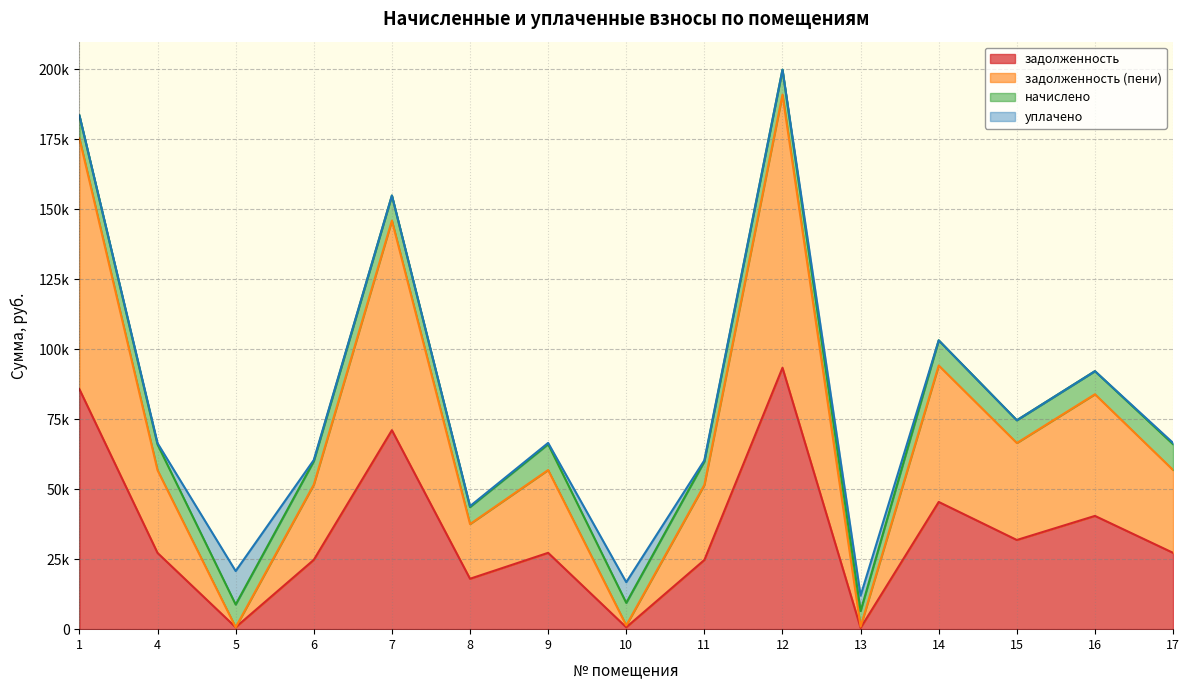

Which series changed the most between 12 and 13?

задолженность (пени)